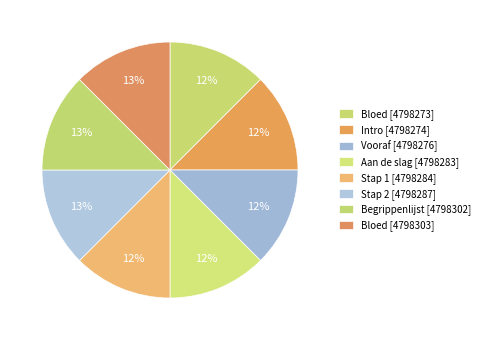

How many segments does this pie chart have?

8